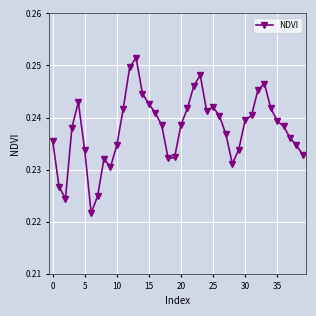

Does the chart have visible grid lines?

Yes